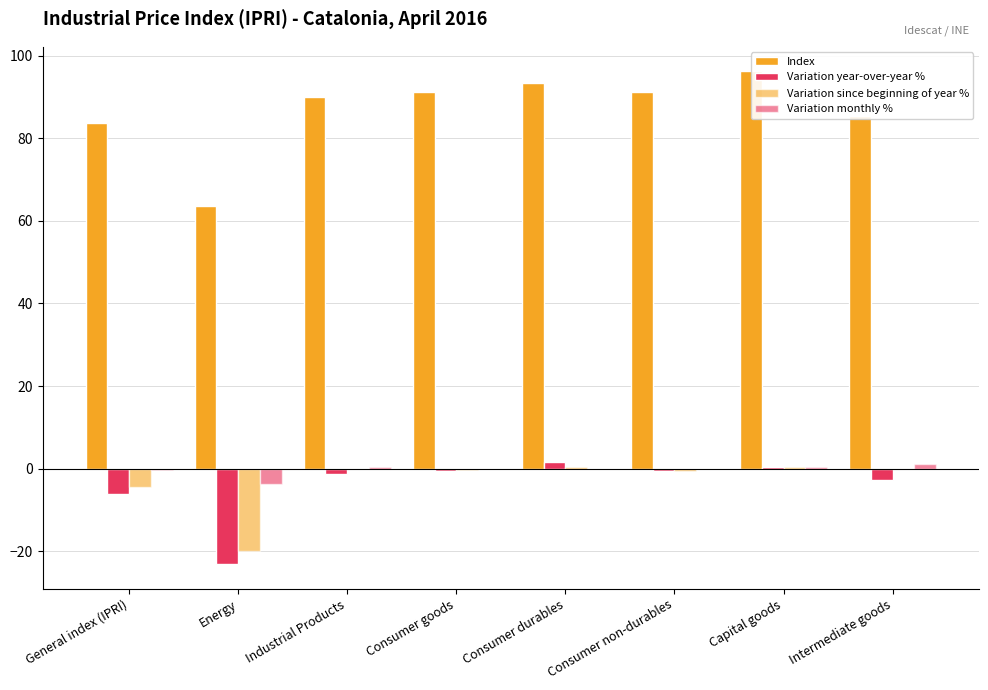

How many groups of bars are there?

8